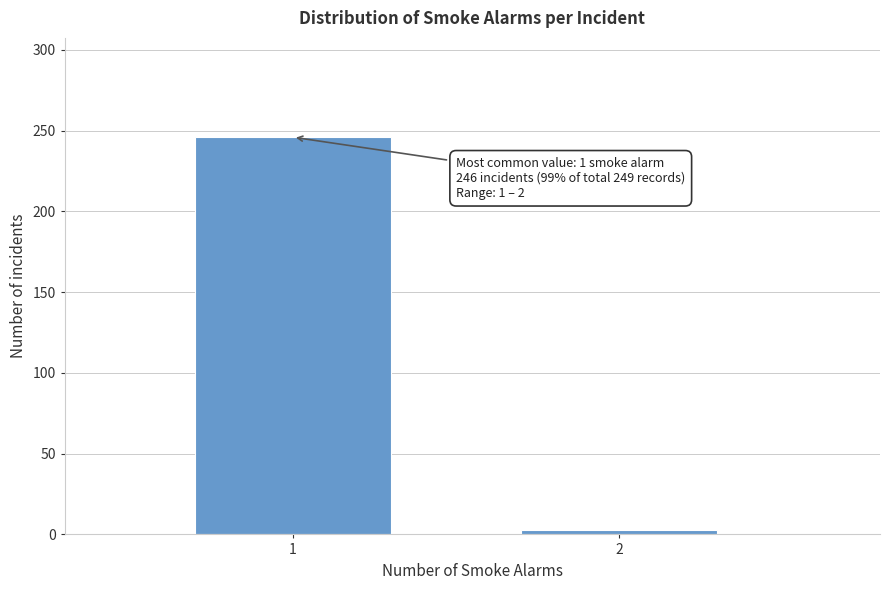

Reading right to left, what are all the values shown in this chart?

3	246